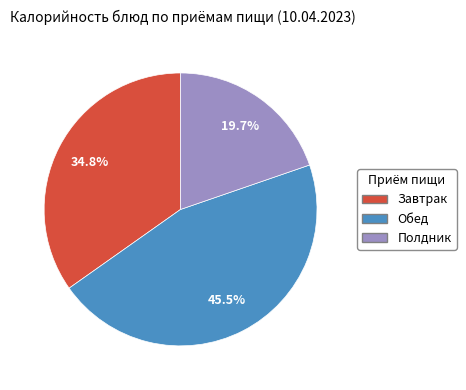

Does any single category account for the majority?

No